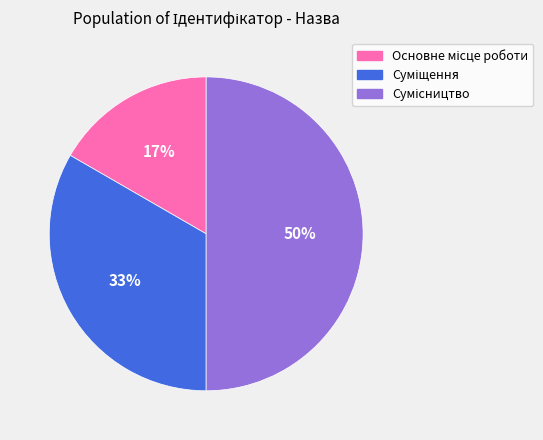

To the nearest percent, what is the difference between the largest and smallest slice percentages?

33%